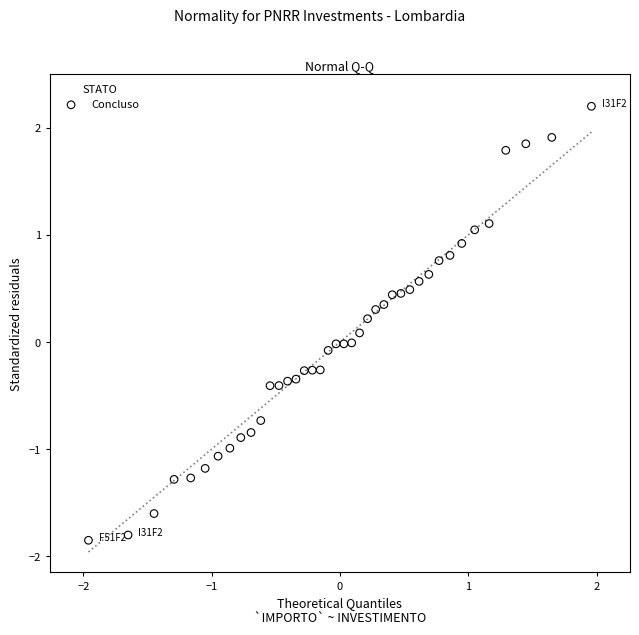

What is the range of X values (max minus min)?

3.9